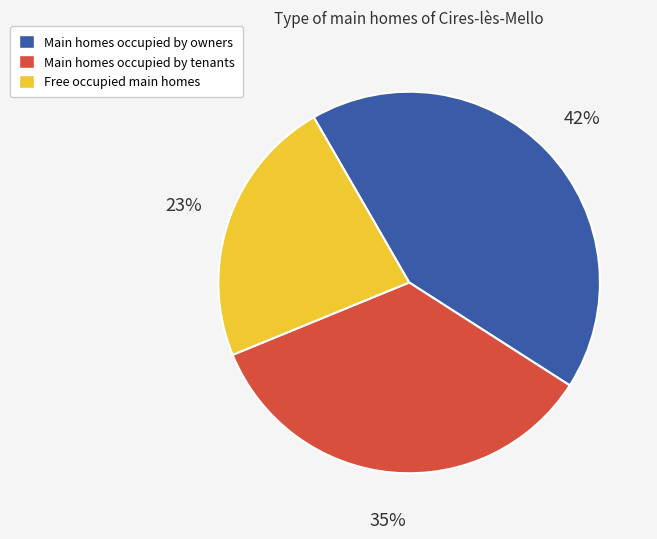

To the nearest percent, what is the average slice percentage?

33%